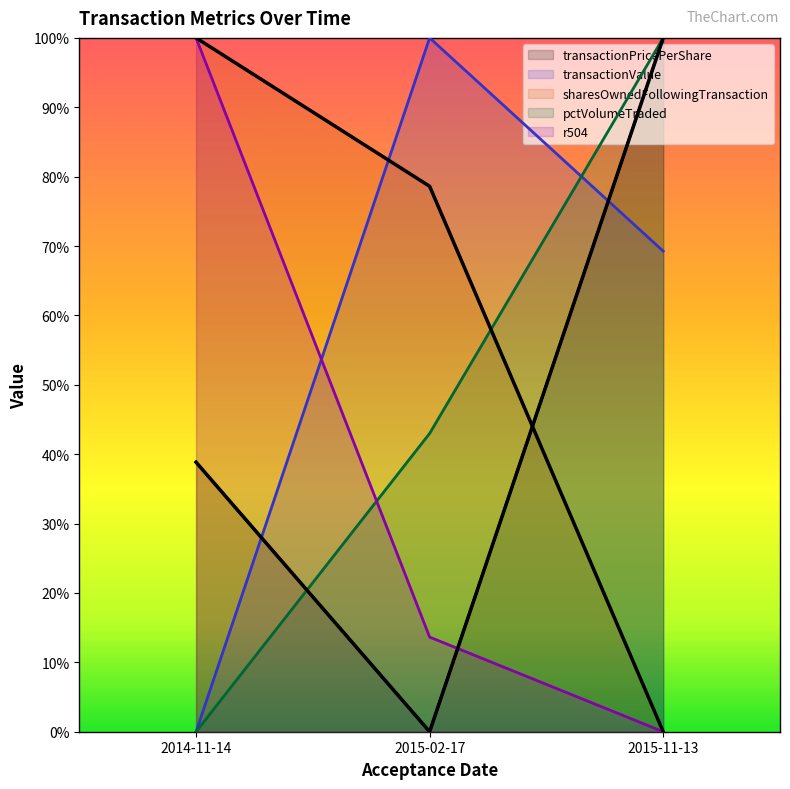

How many lines are shown in the chart?

5